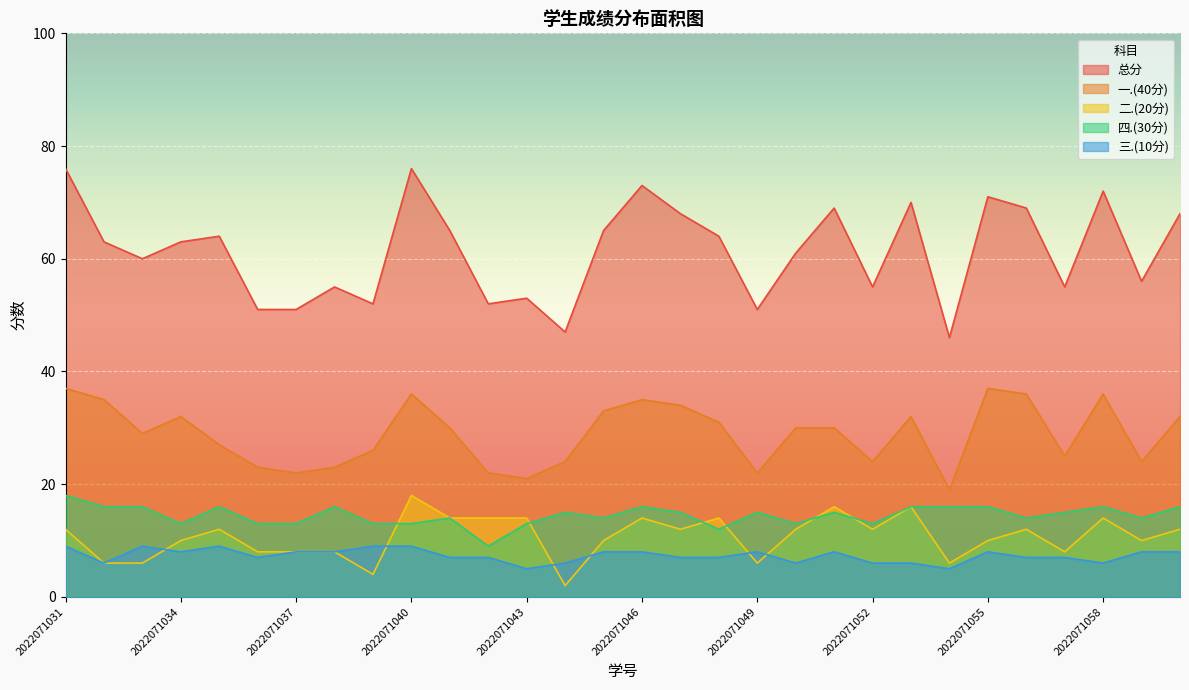

Does the chart display data point markers on the line(s)?

No